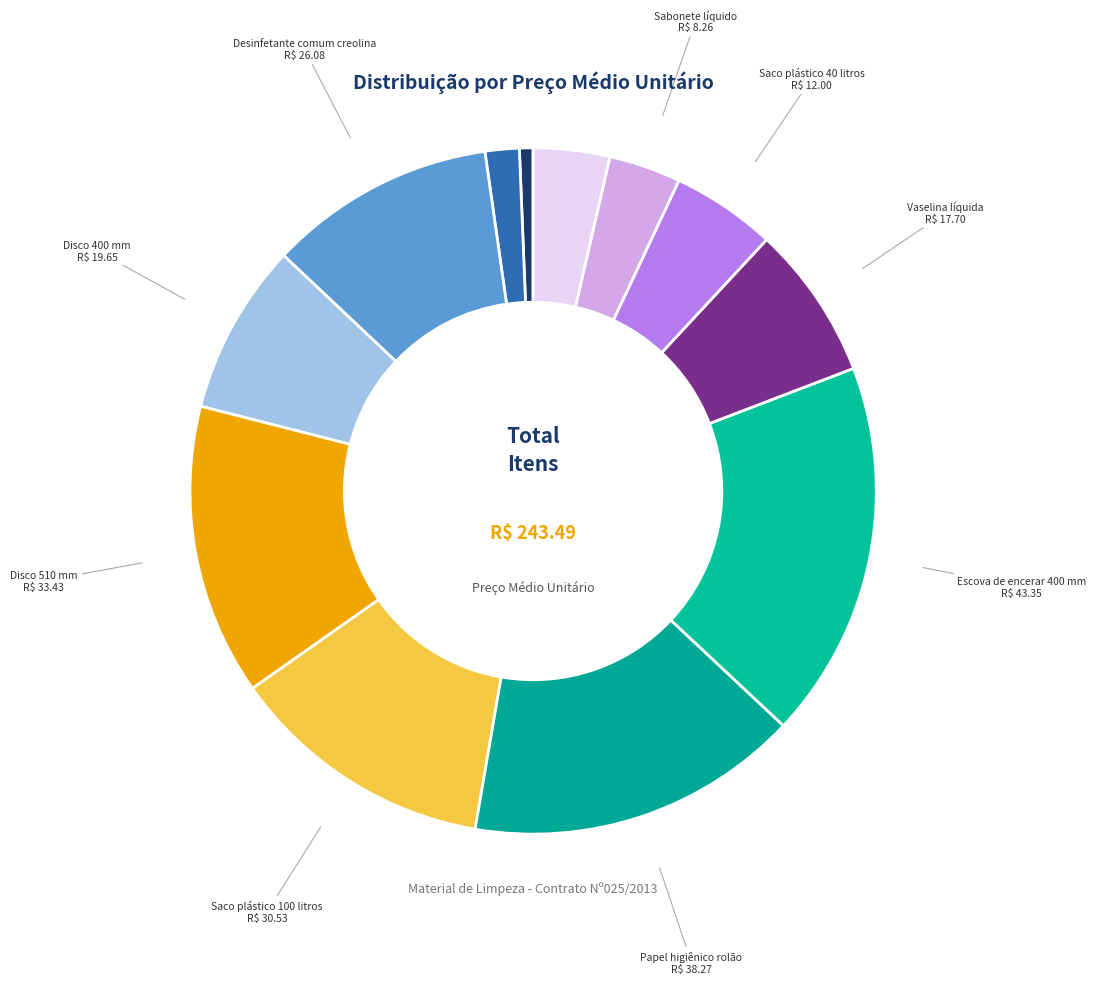

Does Saco plástico 100 litros account for over 50% of the chart?

No